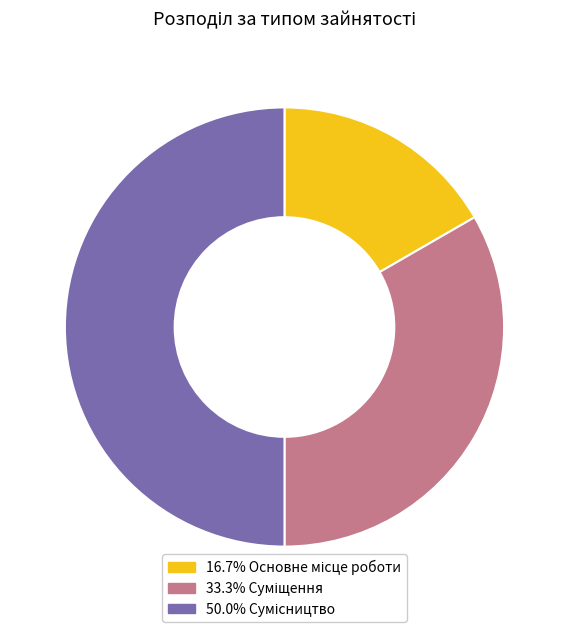

Count the number of slices in the pie.

3